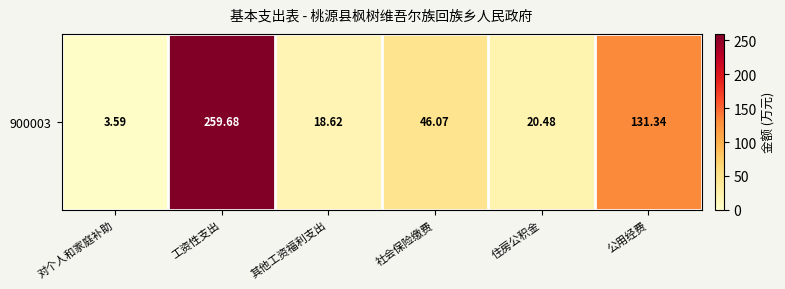

Count the number of values greater than 46.

3